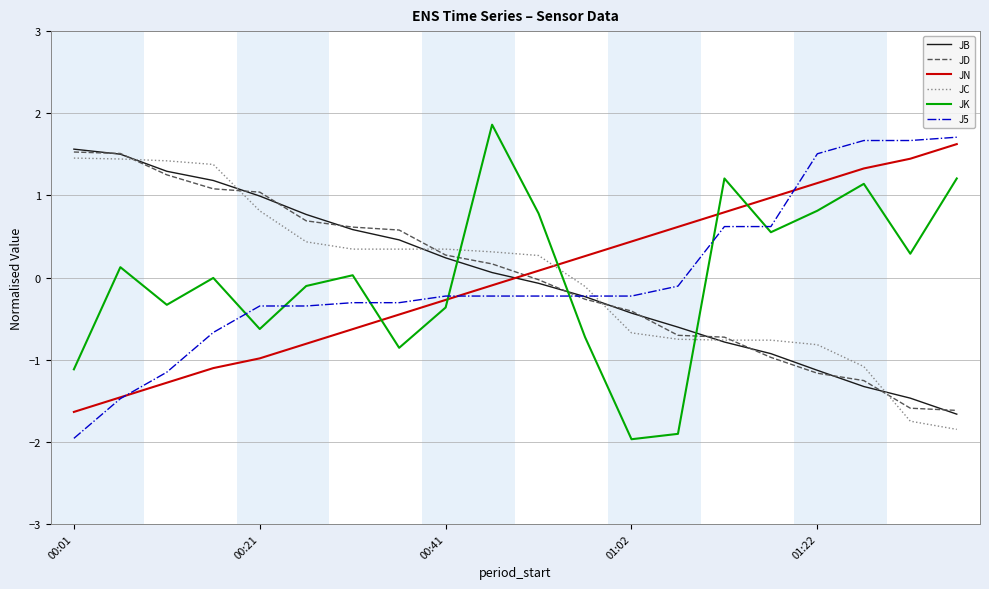

What is the minimum value for JN?

-1.6